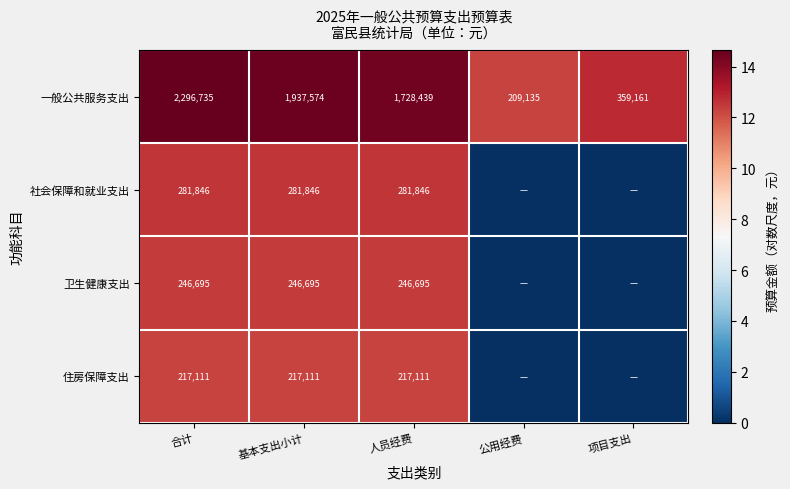

What is the sum of all 一般公共服务支出 values?

6531044